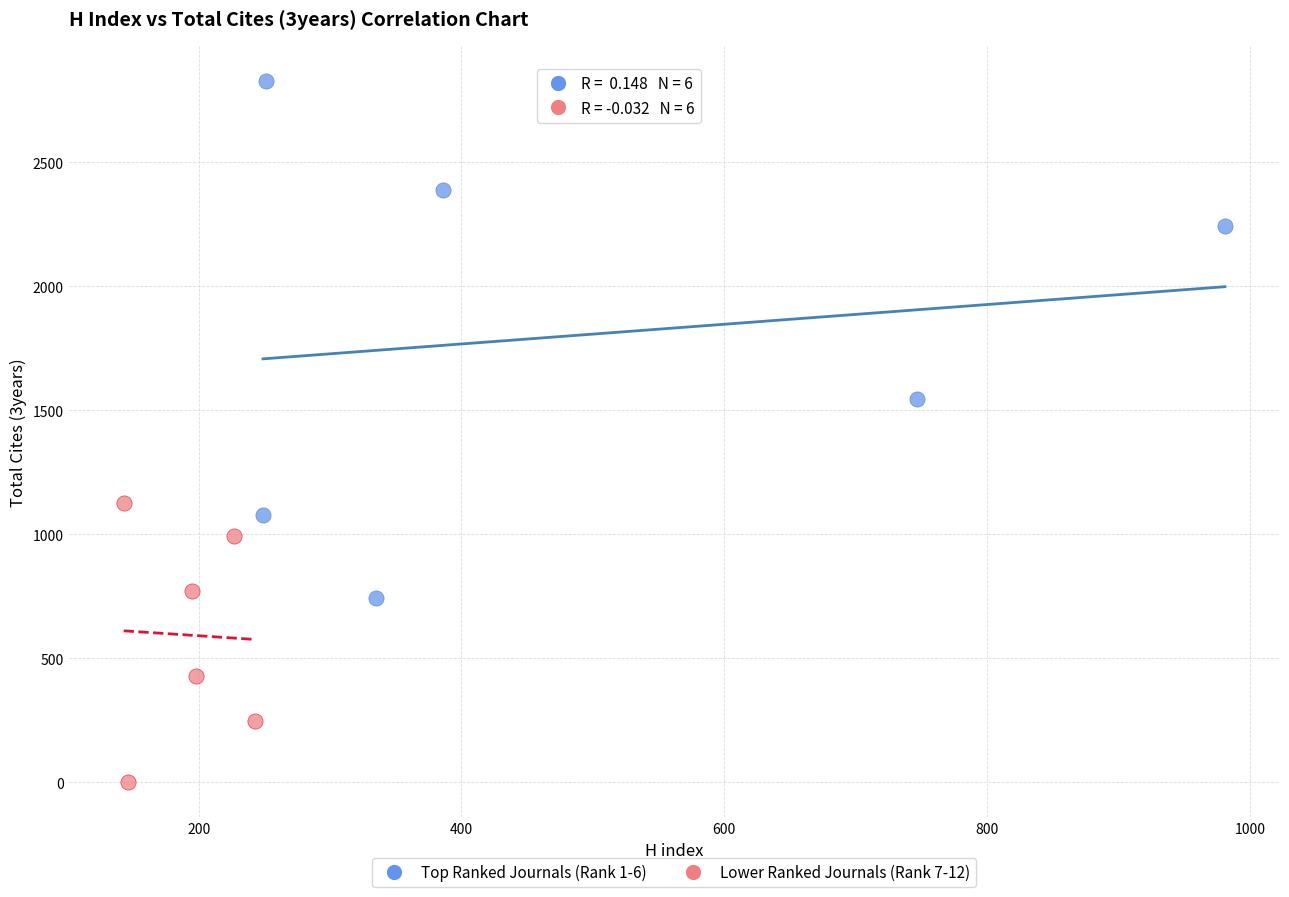

Which series contains the highest Y value?

Top Ranked Journals (Rank 1-6)